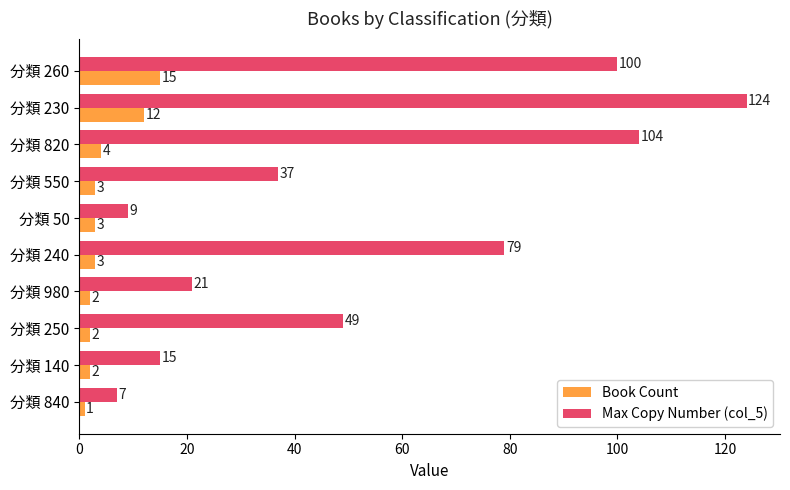

The Book Count series shows 3 at 分類 240. True or false?

True